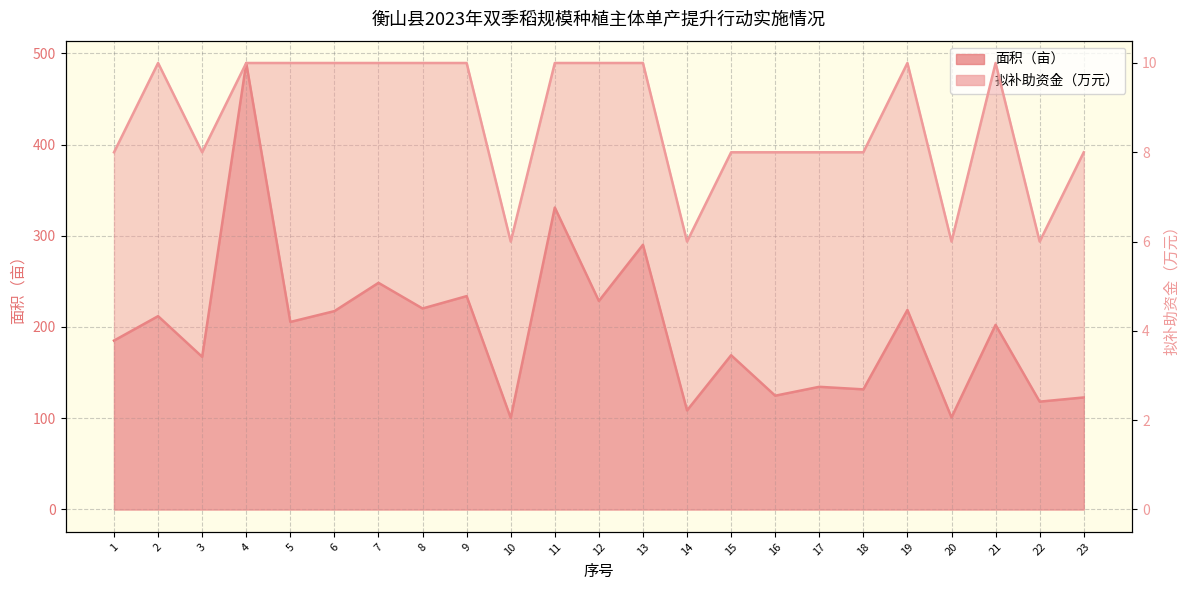

Which series has the largest total across all categories?

面积（亩）